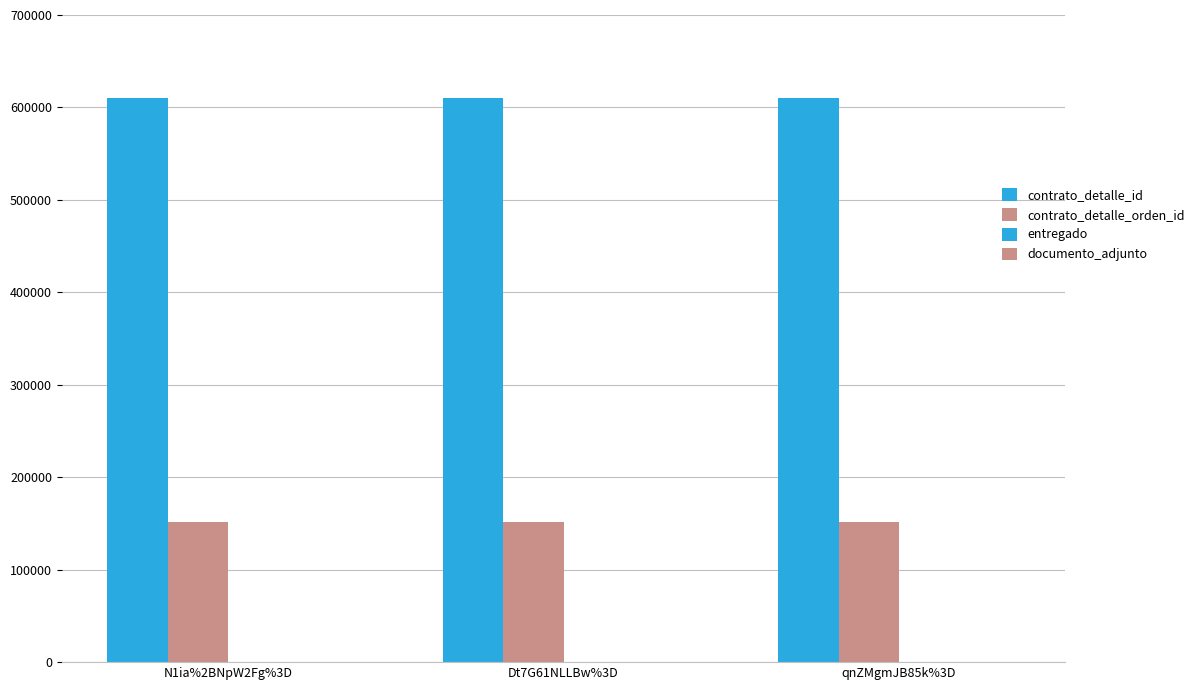

Is the value of documento_adjunto at N1ia%2BNpW2Fg%3D greater than the value of contrato_detalle_id at Dt7G61NLLBw%3D?

No